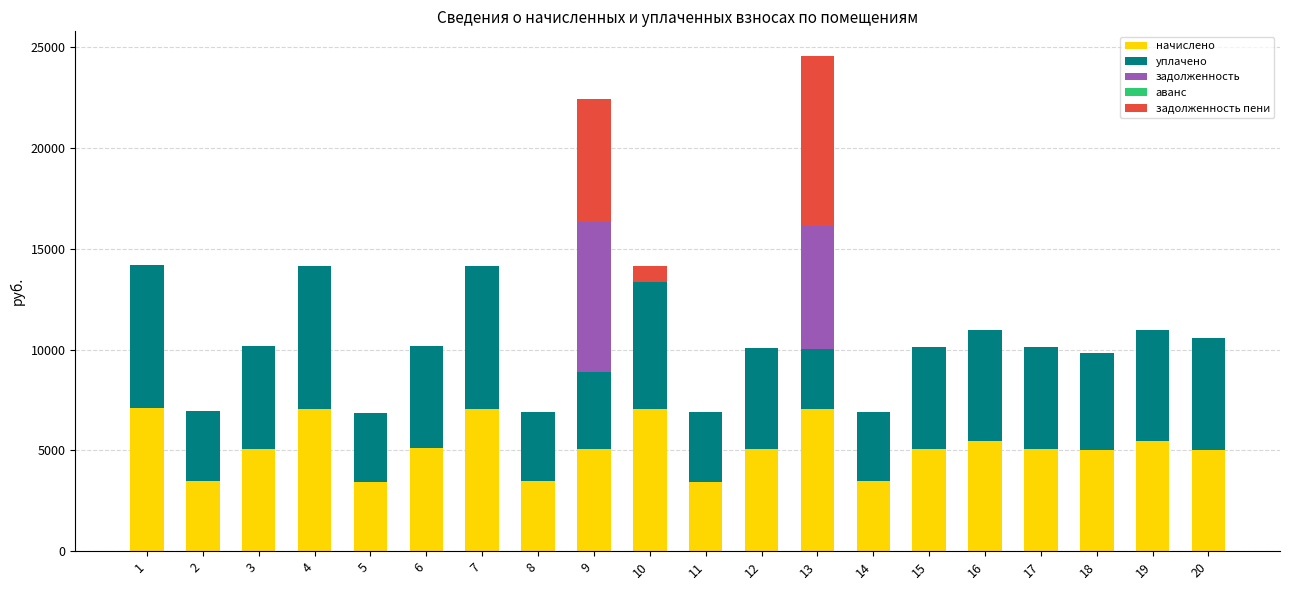

At which category is the sum across all series the highest?

13